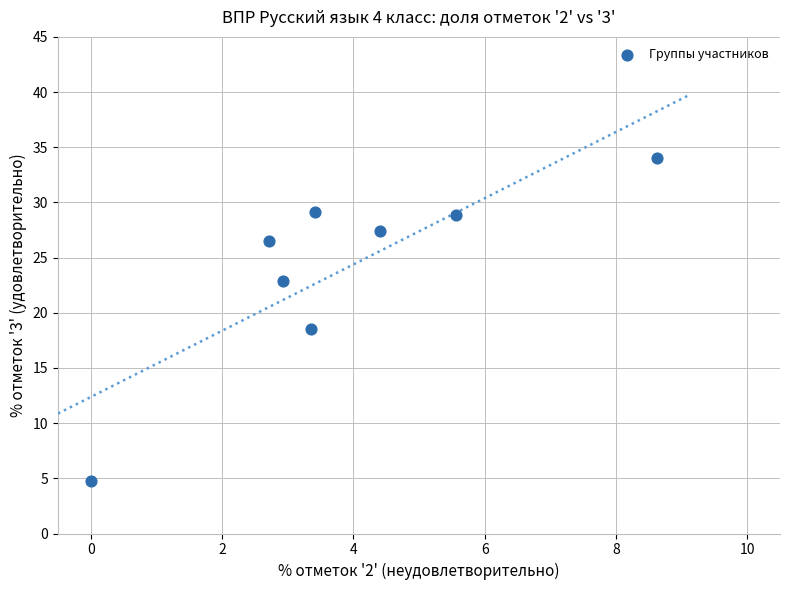

What Y value in the scatter plot is closest to 19?

18.5